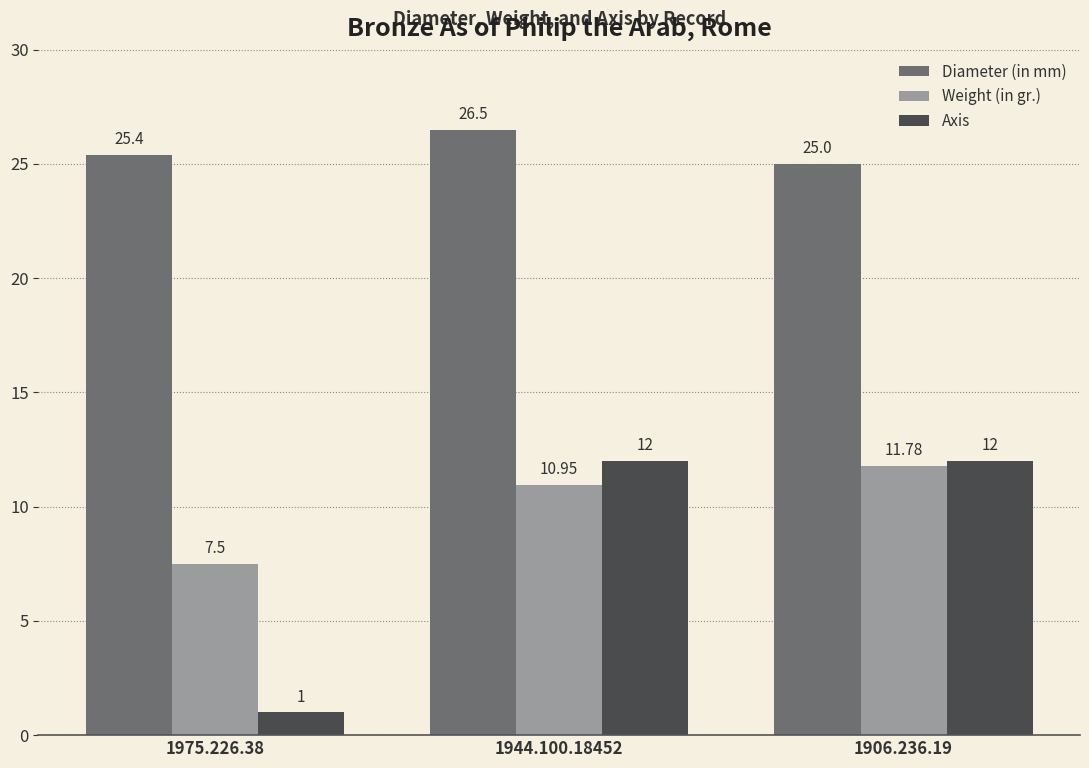

What is the value of the Weight (in gr.) bar at the 3rd from the left?

11.8